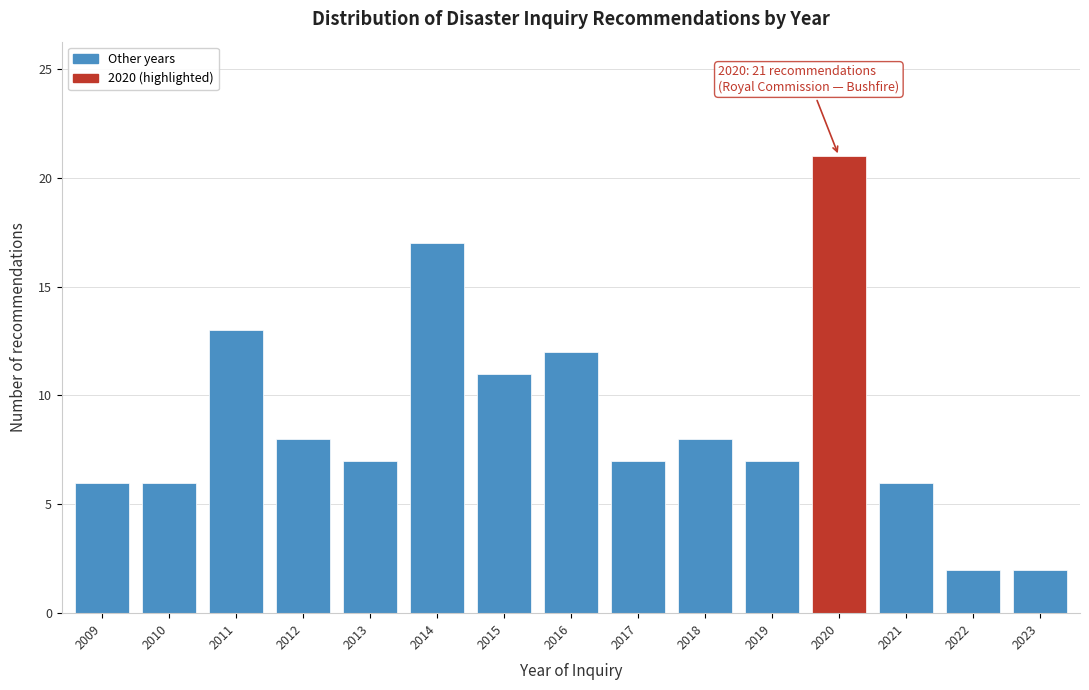

Reading left to right, transcribe all the data shown in this chart.

2009=6	2010=6	2011=13	2012=8	2013=7	2014=17	2015=11	2016=12	2017=7	2018=8	2019=7	2020=21	2021=6	2022=2	2023=2